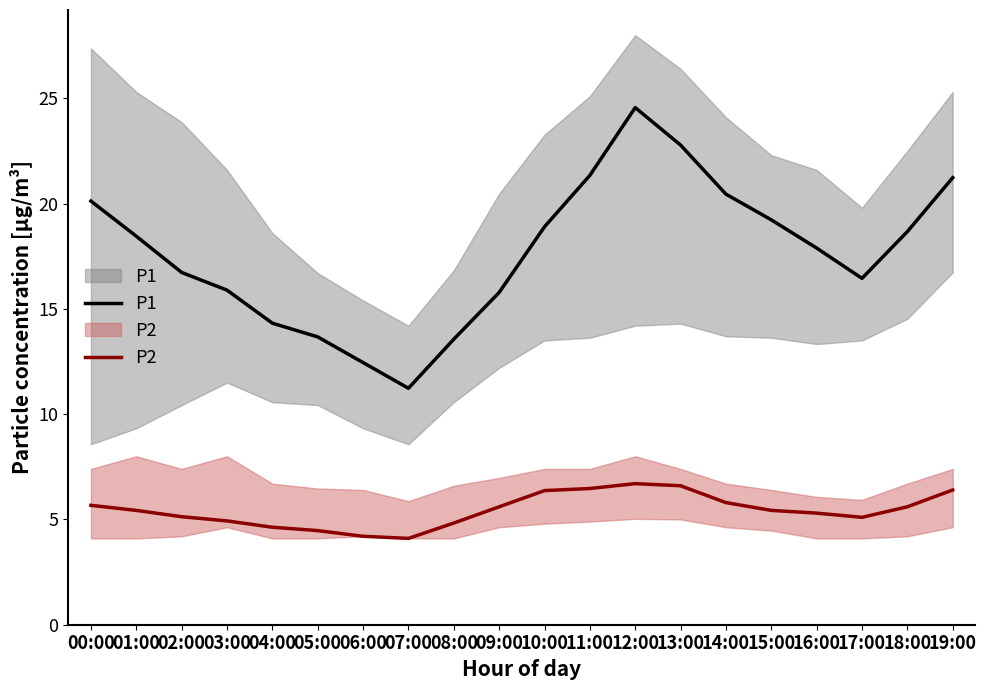

True or false: P1 has more than 2 points higher than both neighbors.

False